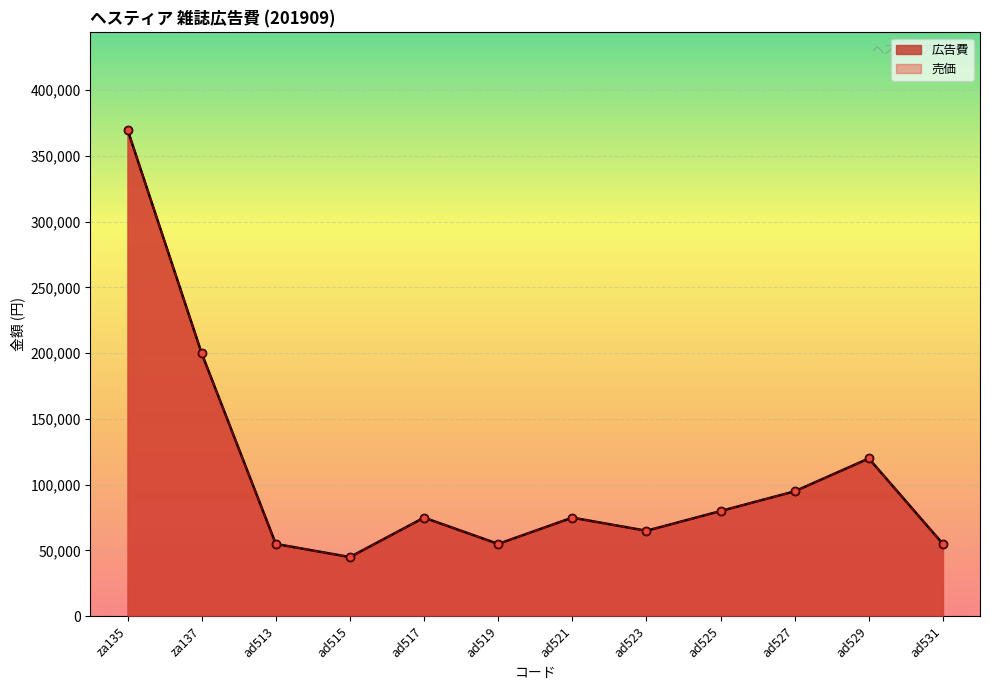

Which series has the widest spread of Y values?

広告費